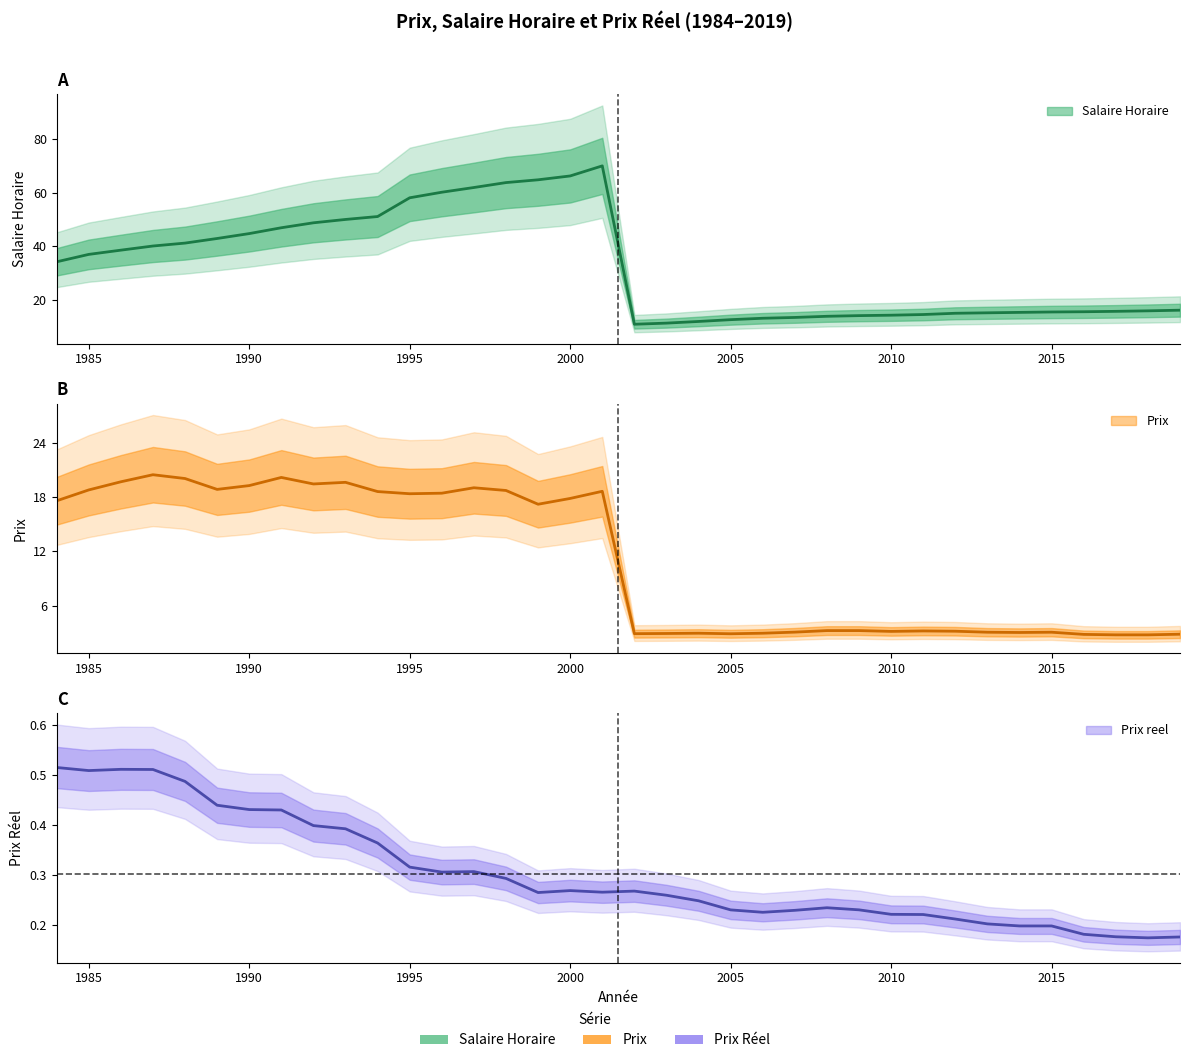

What is the sum of the Prix values at 1989 and 1984?

36.4